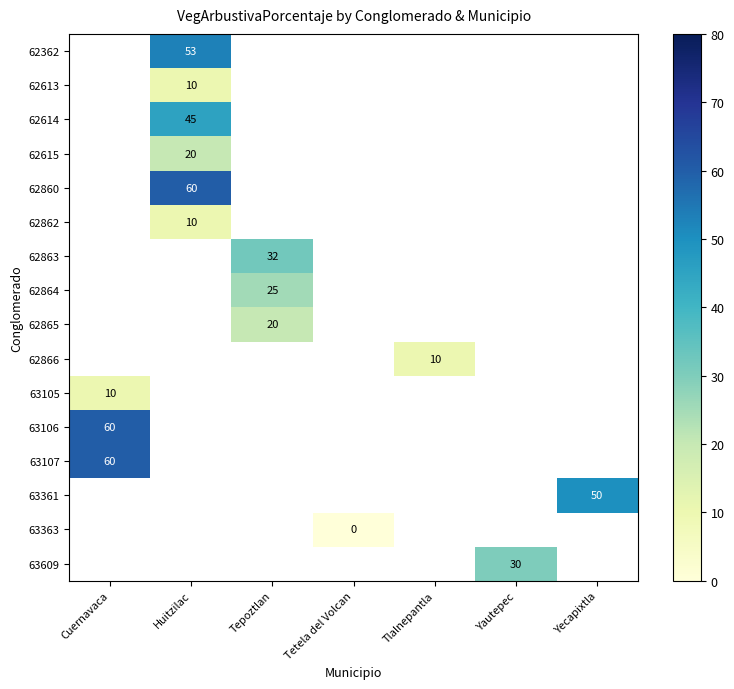

The 62613 series shows 10 at Huitzilac. True or false?

True